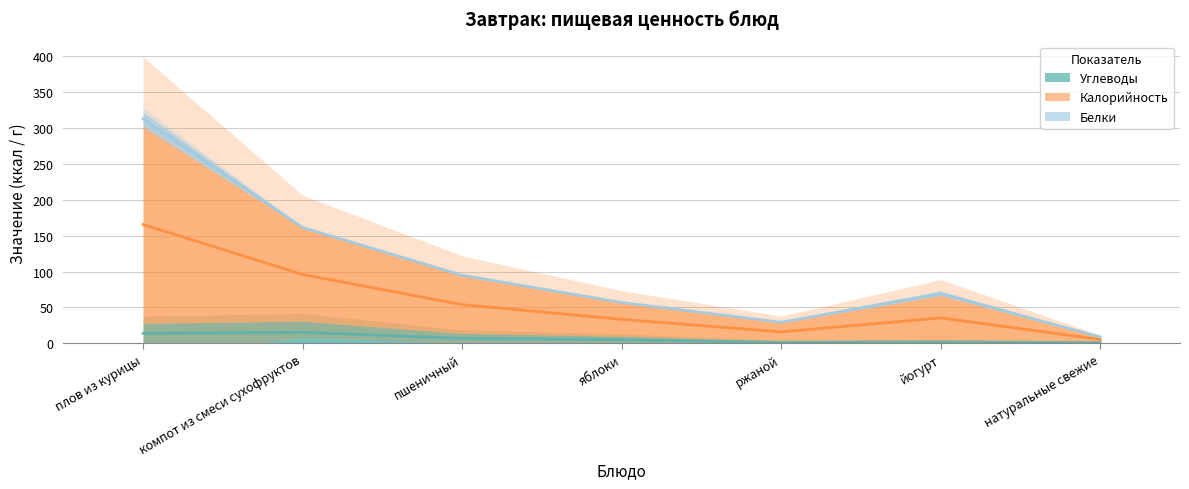

True or false: Углеводы and Калорийность intersect in this chart.

False